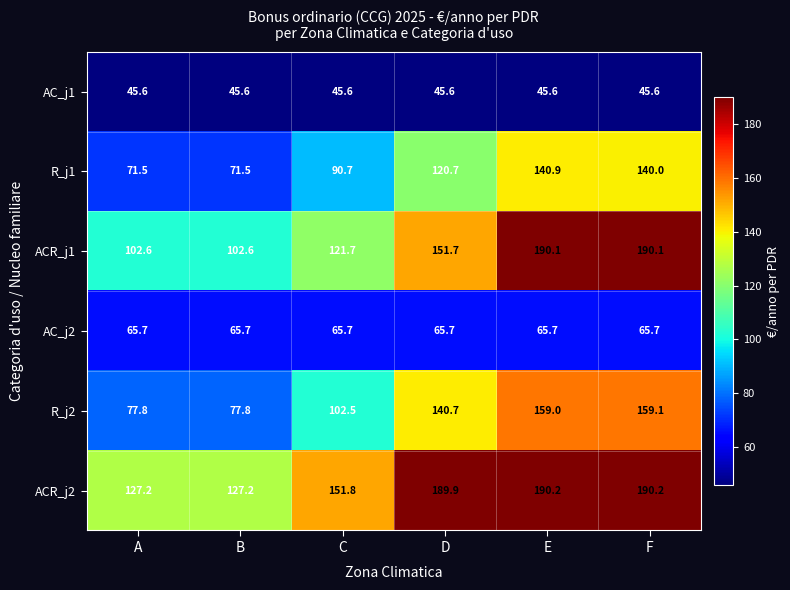

What is the difference between the maximum and minimum values in the R_j1 series?

69.4